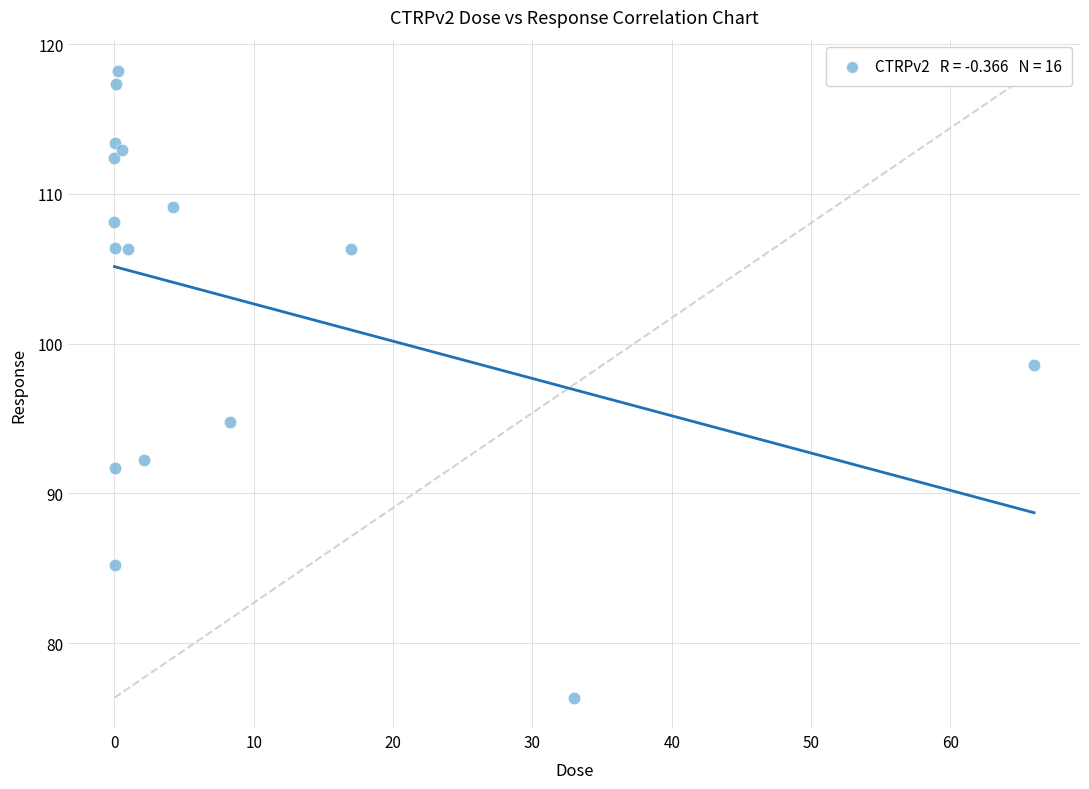

What is the range of X values (max minus min)?

66.0